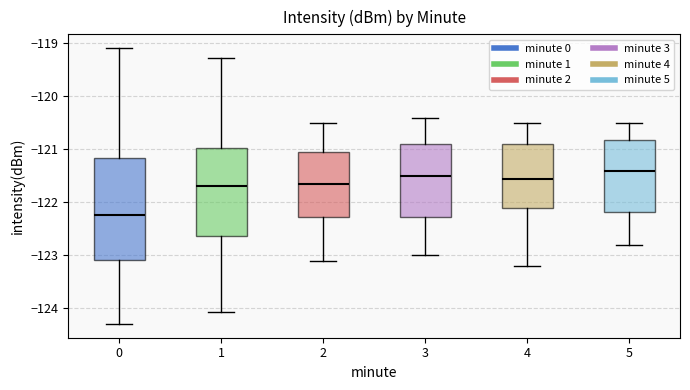

Where is the upper edge of the box at x = 5 on the y-axis? The values are not printed on the chart, so give them approximately, as read against the axis.

-120.8